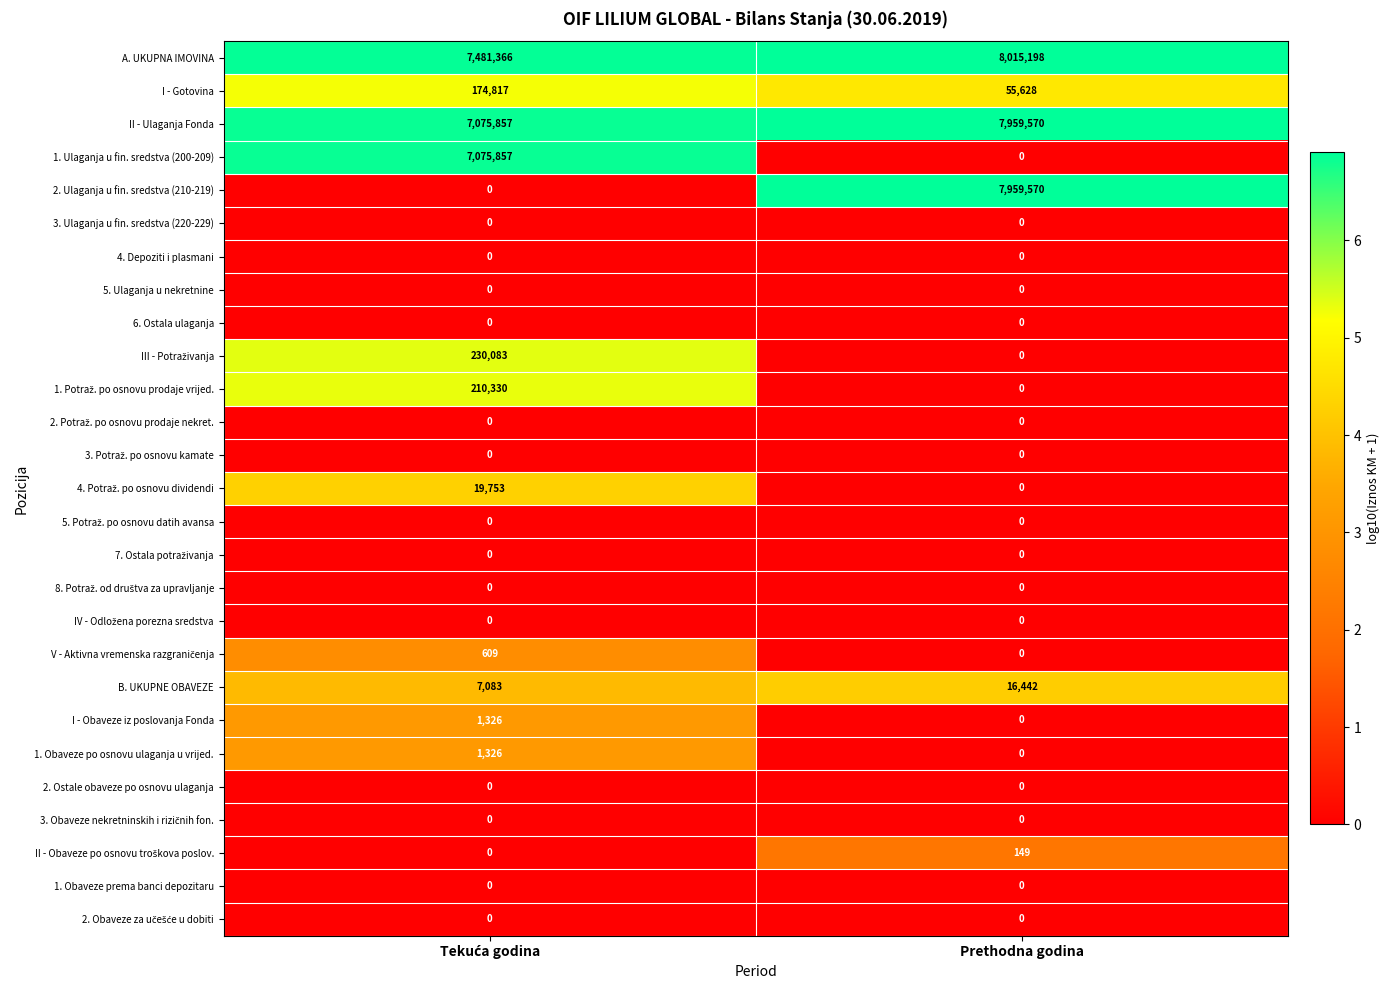

At which category is the sum across all series the highest?

Prethodna godina